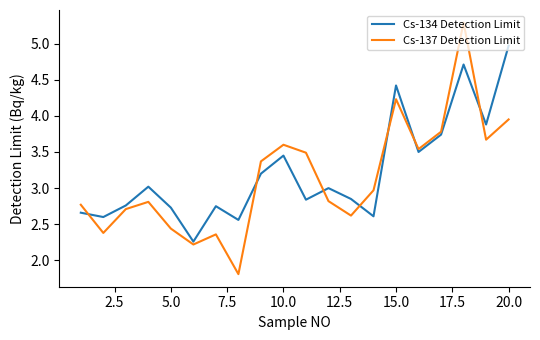

In Cs-137 Detection Limit, how many points are lower than both neighbors (excluding endpoints)?

6